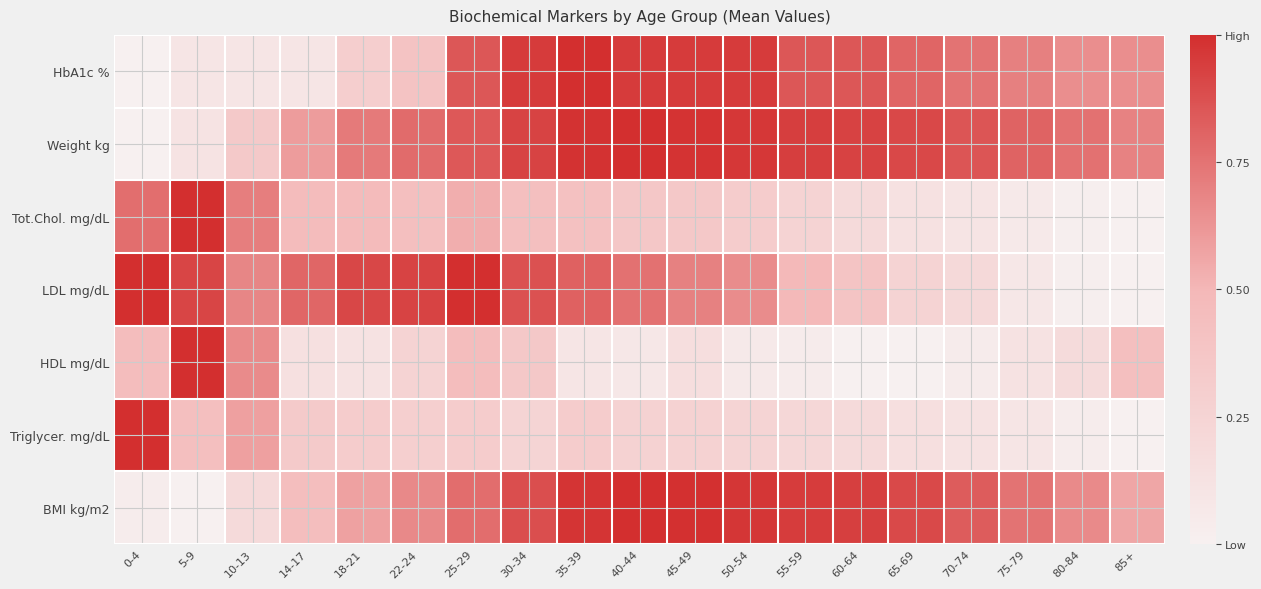

What is the spread (max minus min) of values at 60-64?

0.9